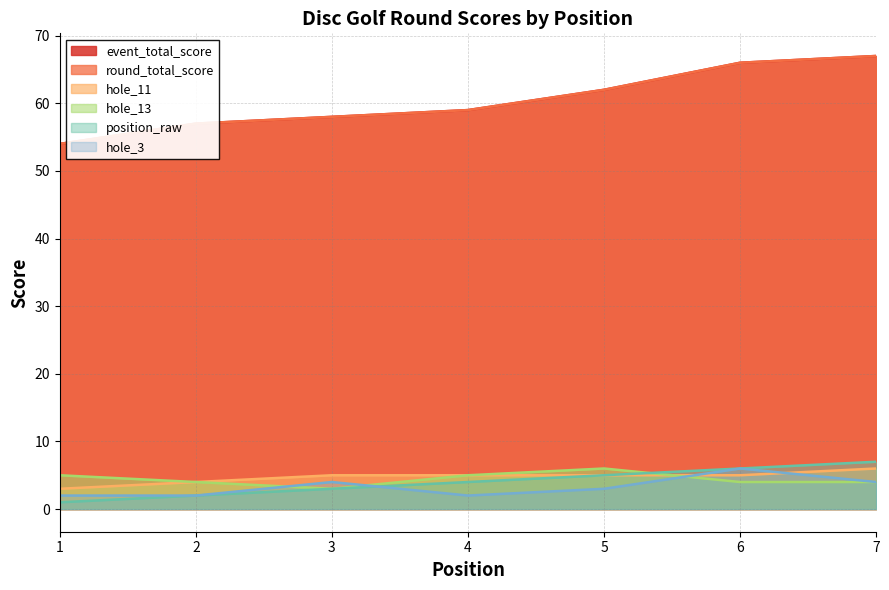

What is the difference between the highest and lowest values at 1?

53